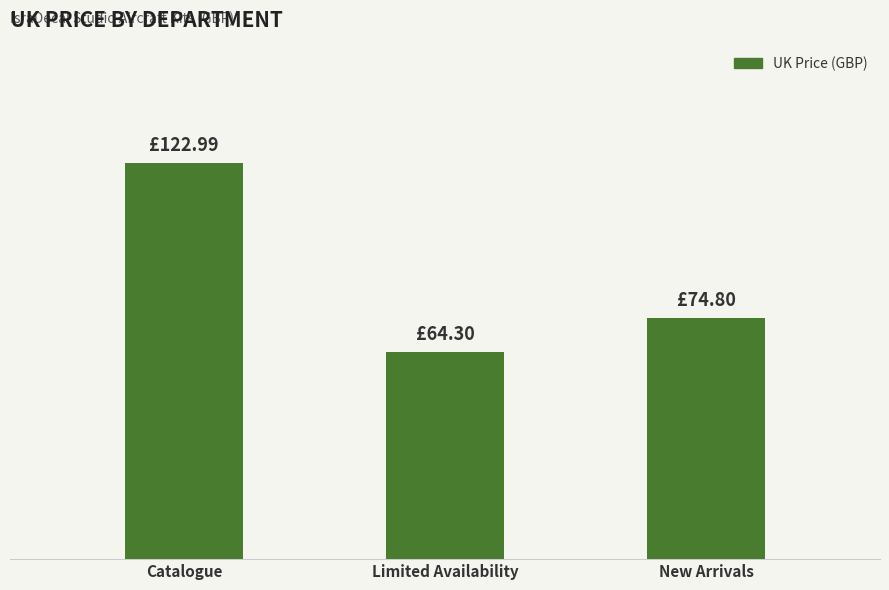

At which label is the value closest to 93?

New Arrivals